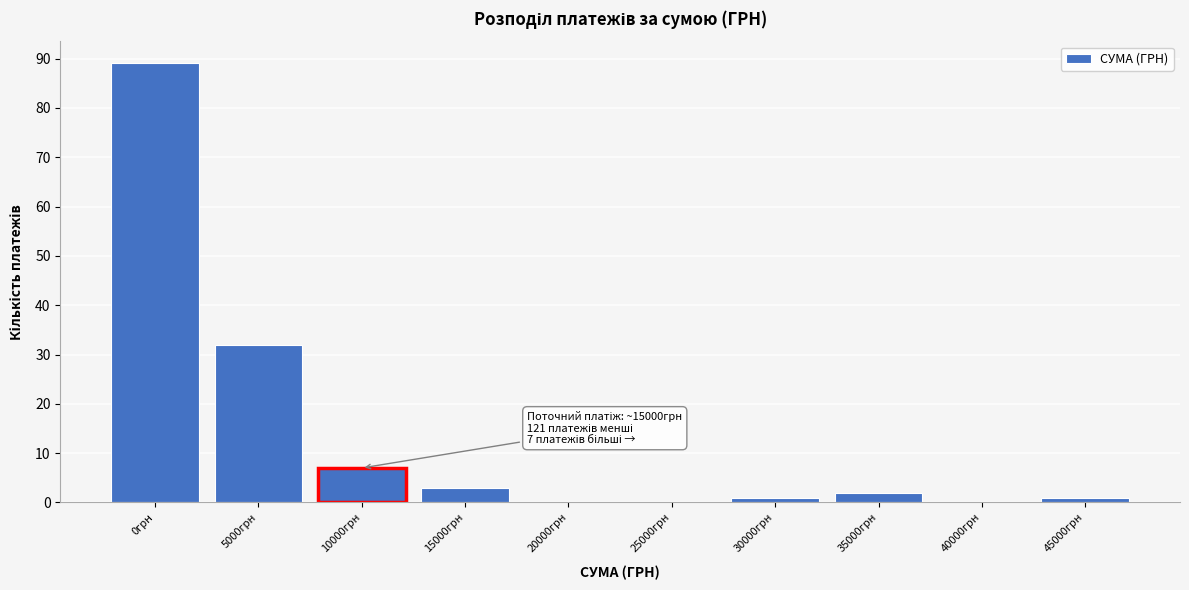

Reading left to right, list all the values displayed in this chart.

0грн=89	5000грн=32	10000грн=7	15000грн=3	20000грн=0	25000грн=0	30000грн=1	35000грн=2	40000грн=0	45000грн=1